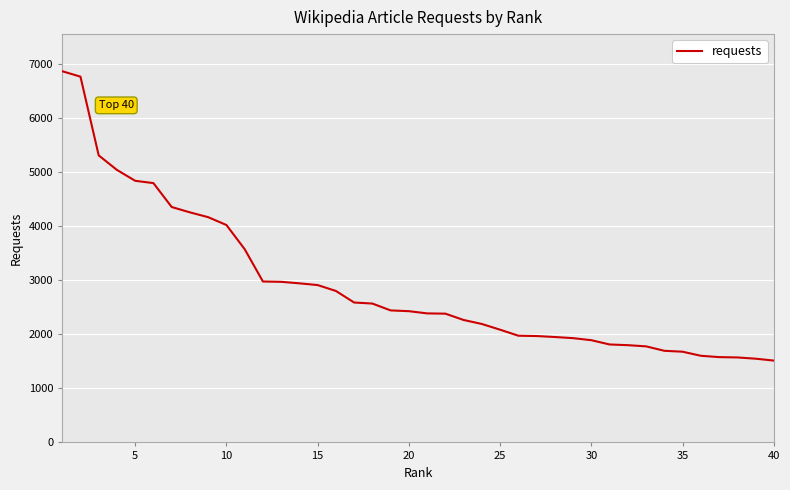

How many lines are shown in the chart?

1